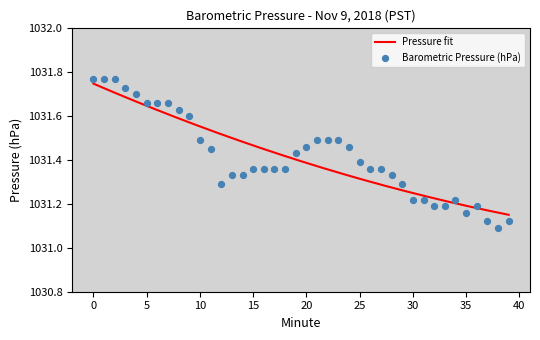

Approximately how many times larger is the value at 22 compared to 34?

1.0